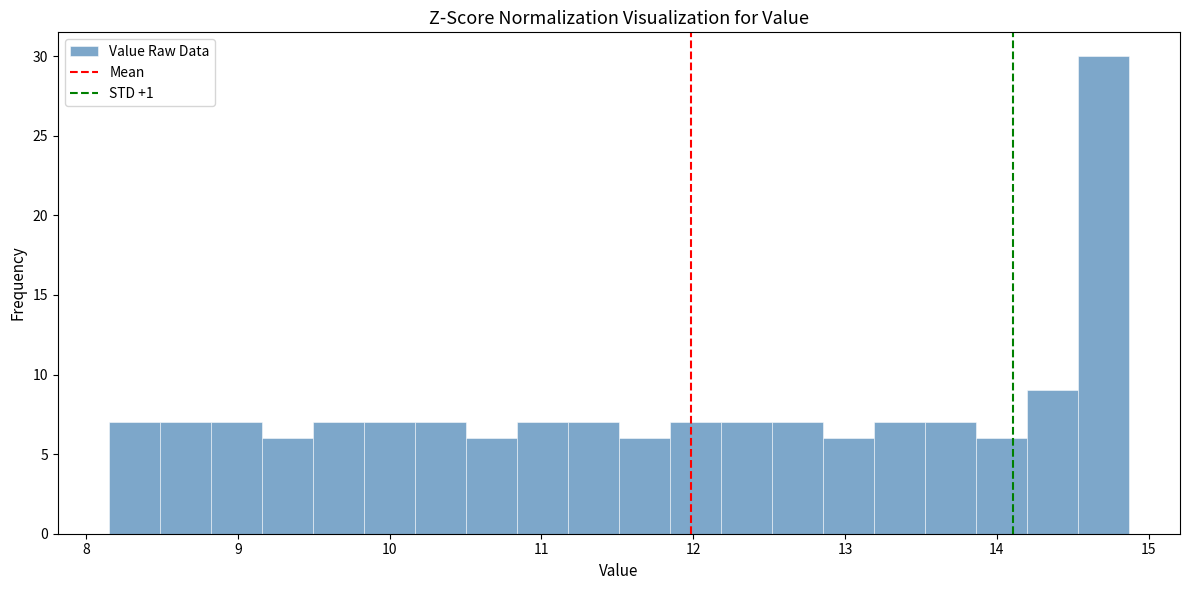

Around what value on the x-axis is the tallest bar? Give the approximate position of its centre, as read against the axis.

14.7